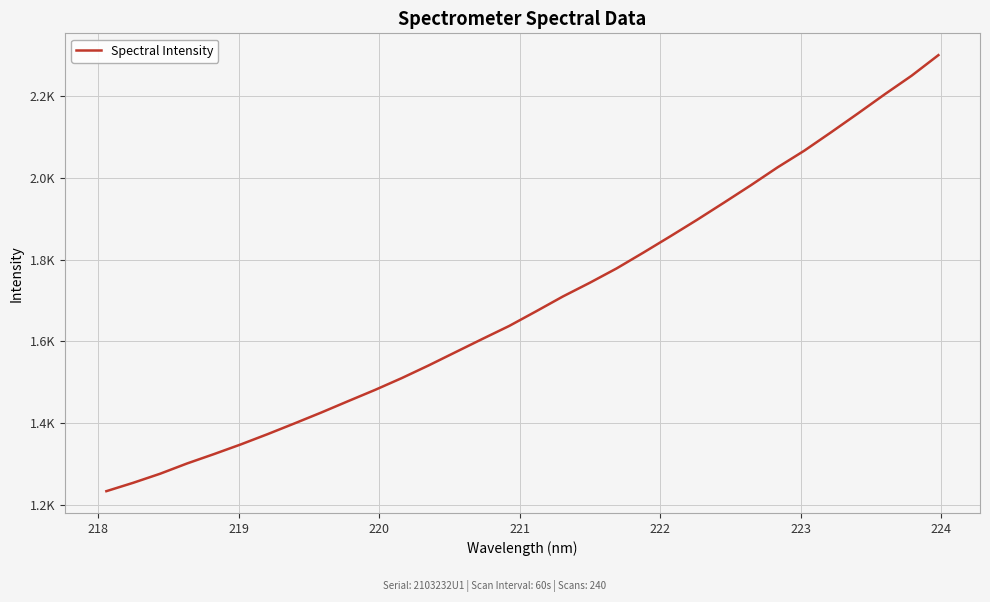

What is the difference between the second highest and minimum values?

1016.4